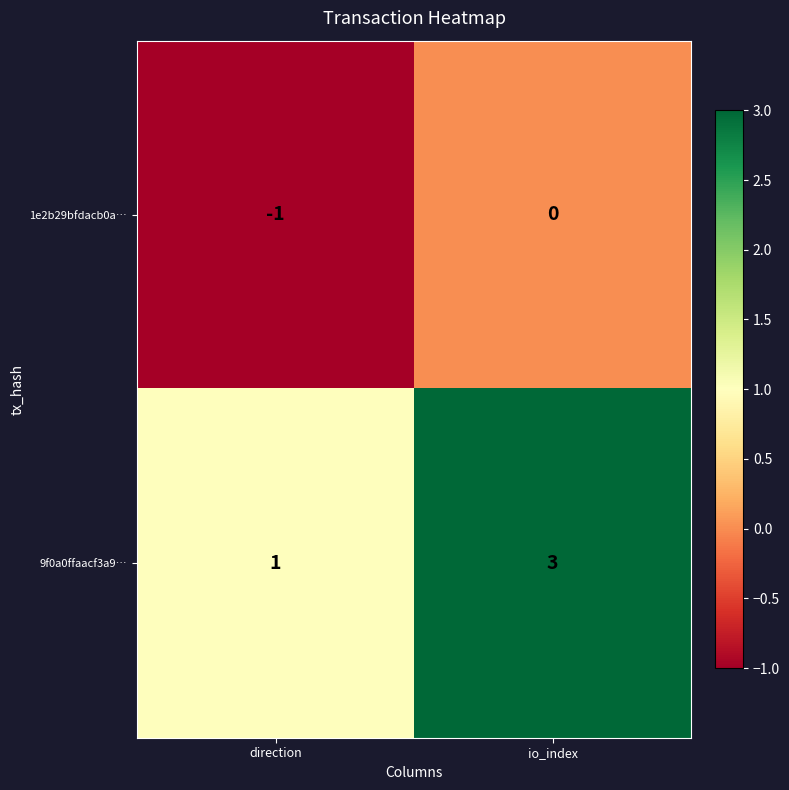

Where is 1e2b29bfdacb0a… nearest to the value 0?

io_index